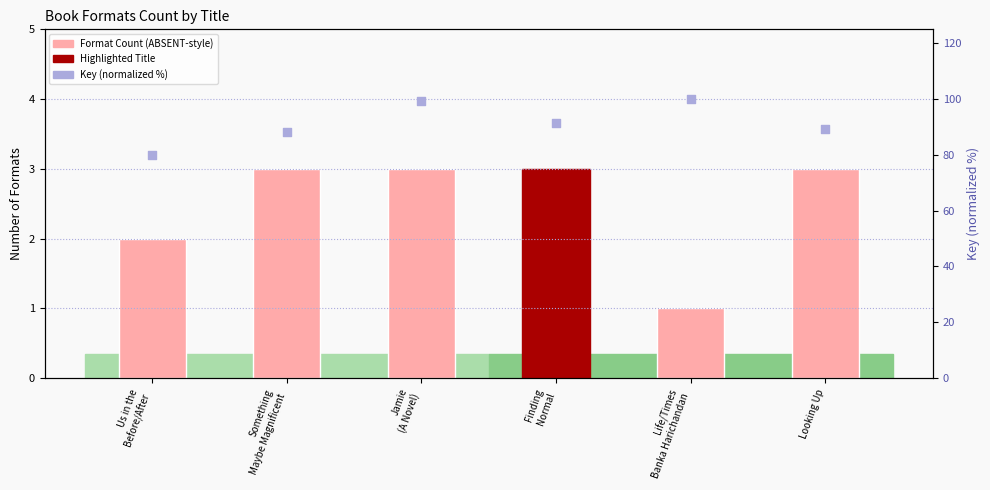

Which series has the largest total across all categories?

Key (normalized %)